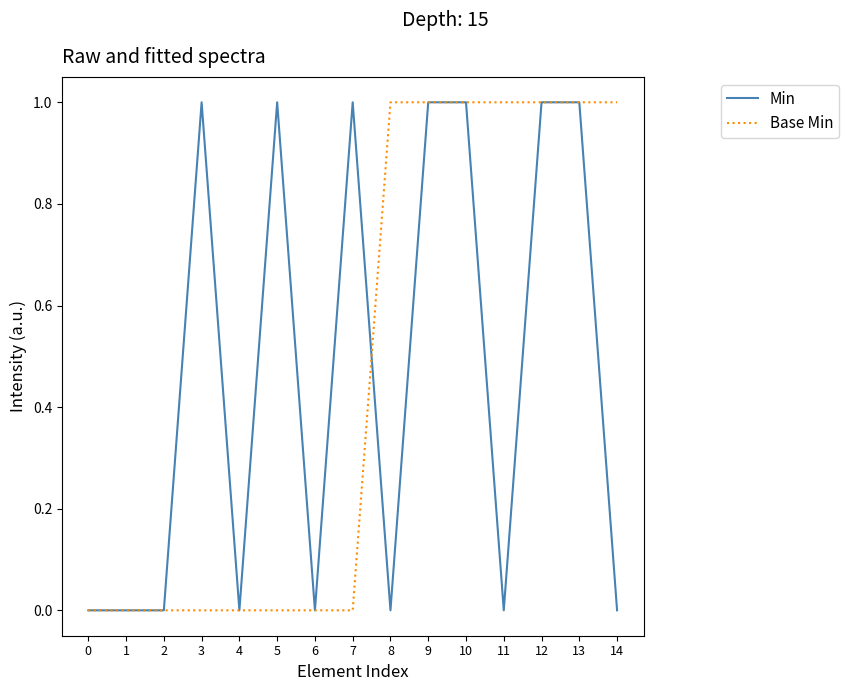

How many categories are shown in the chart?

15